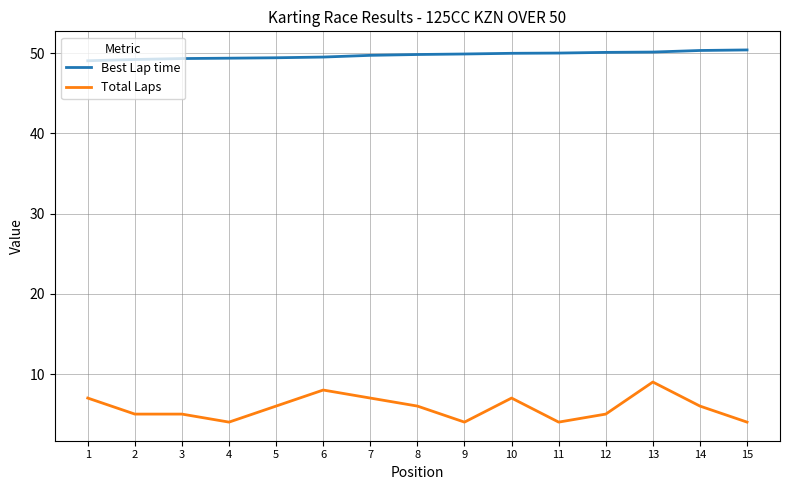

The value of Total Laps at 15 is 1.9. True or false?

False